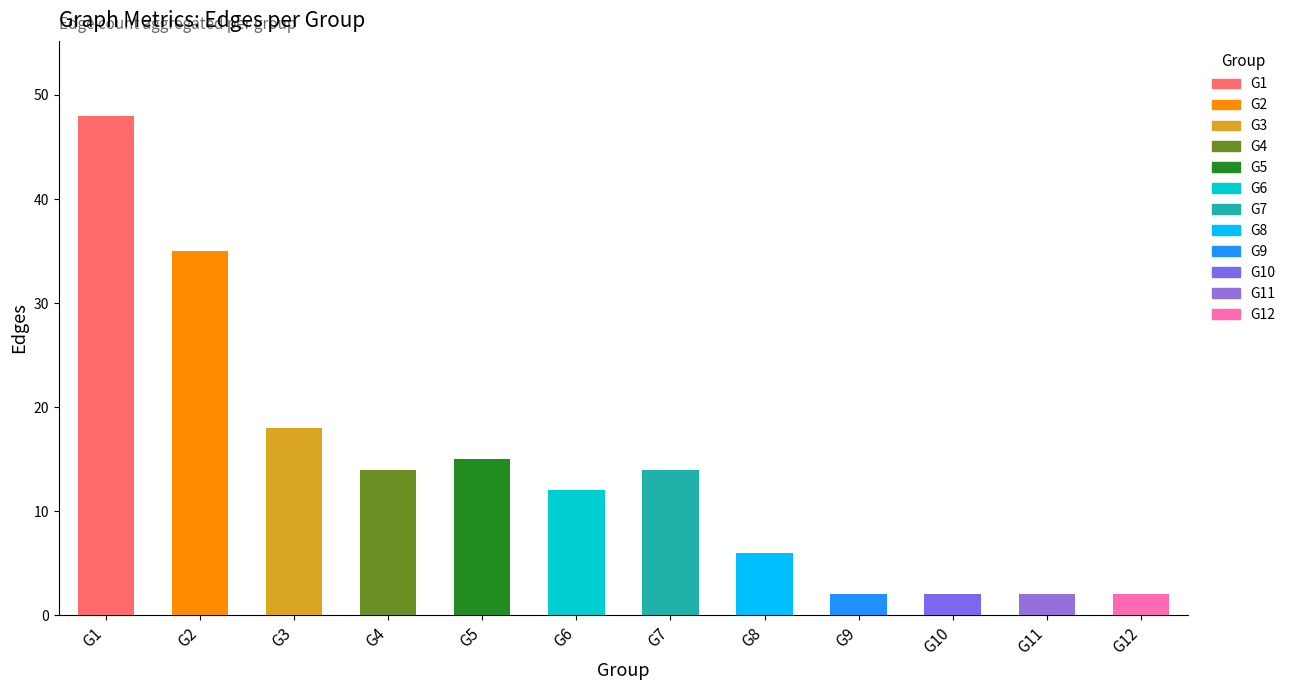

How many data points are above 14?

4